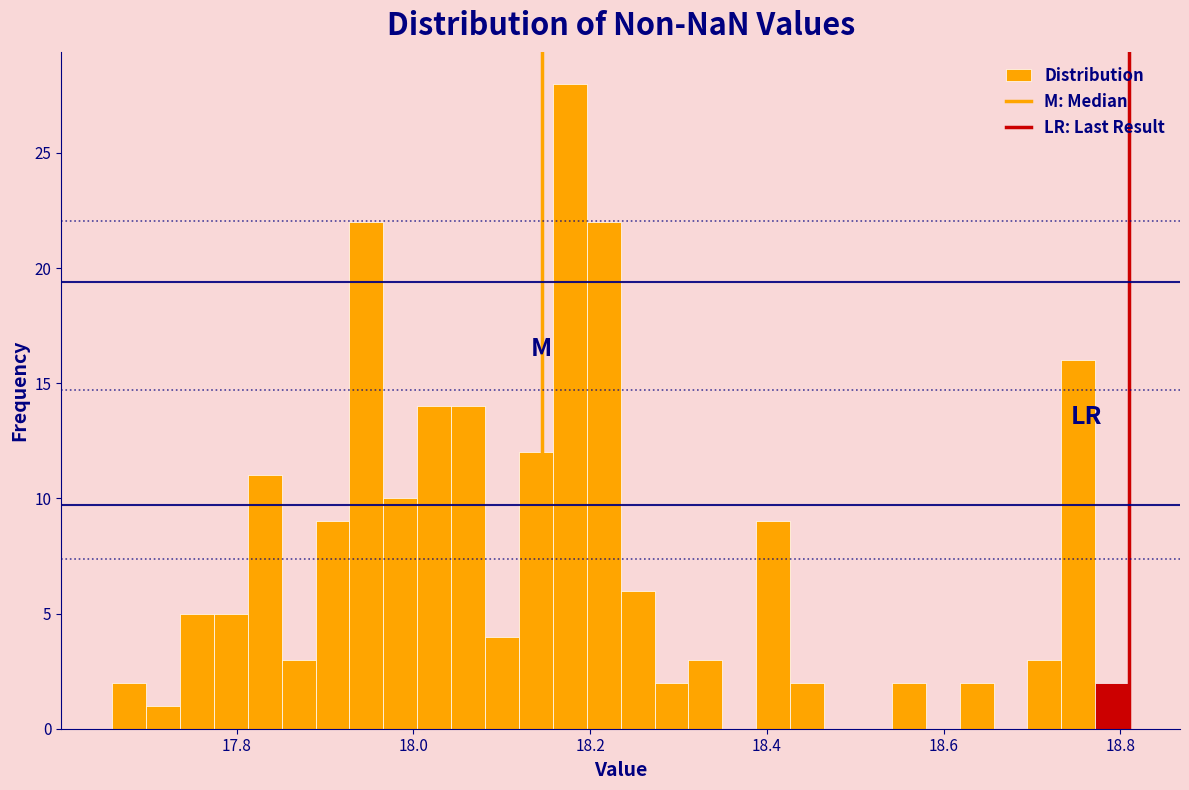

Around what value on the x-axis is the tallest bar? Give the approximate position of its centre, as read against the axis.

18.18